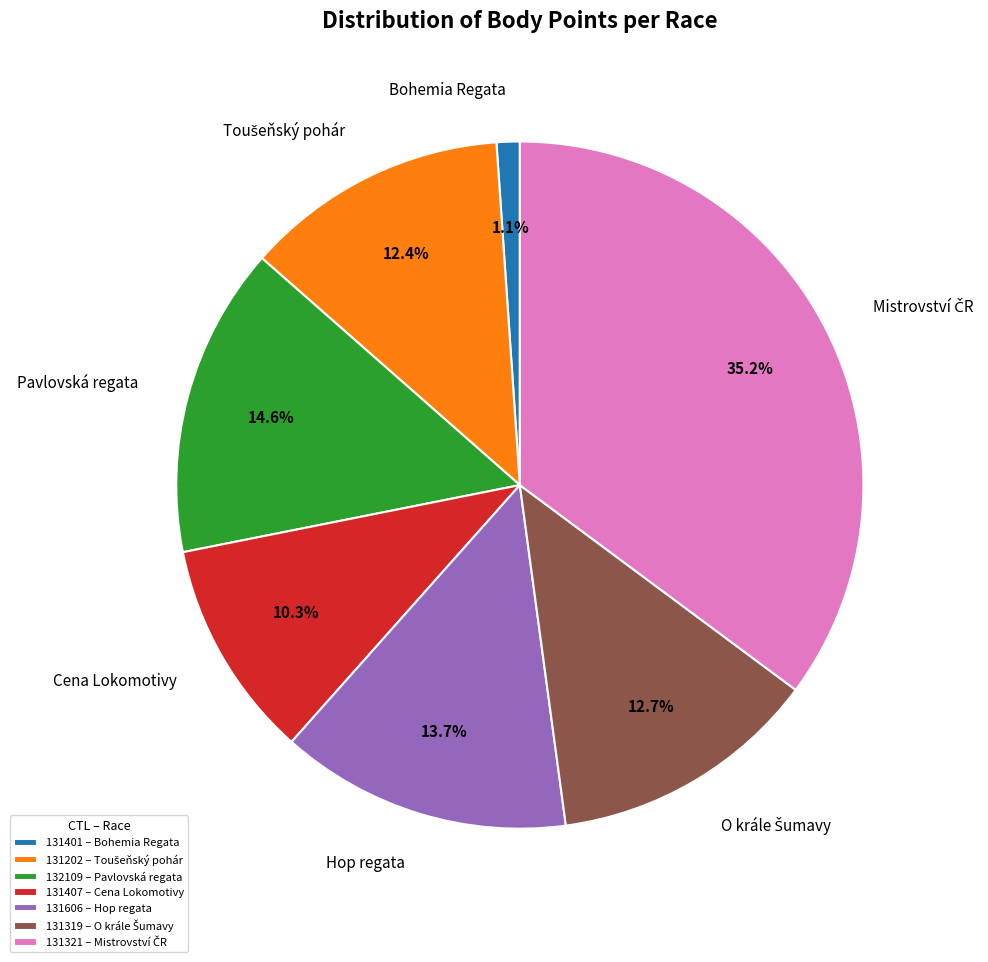

Is there any slice that represents more than half of the pie?

No